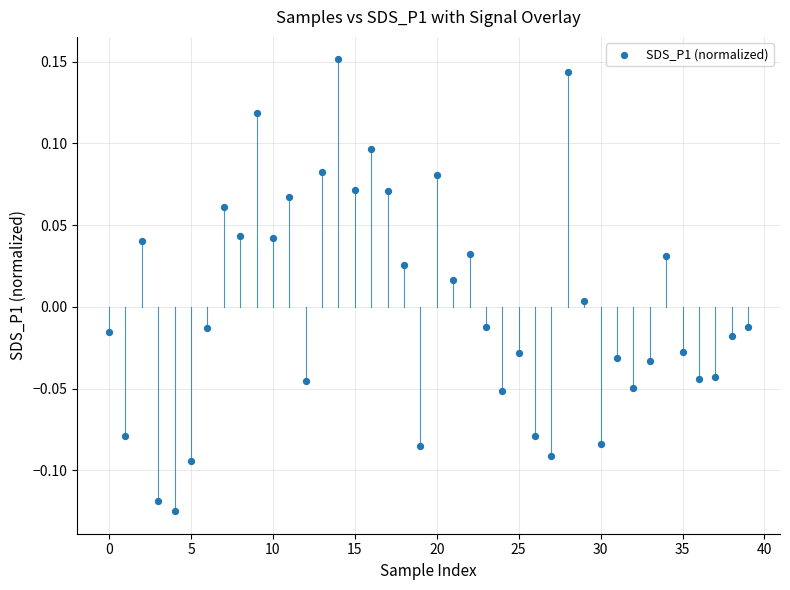

How many points are shown in the scatter plot?

40